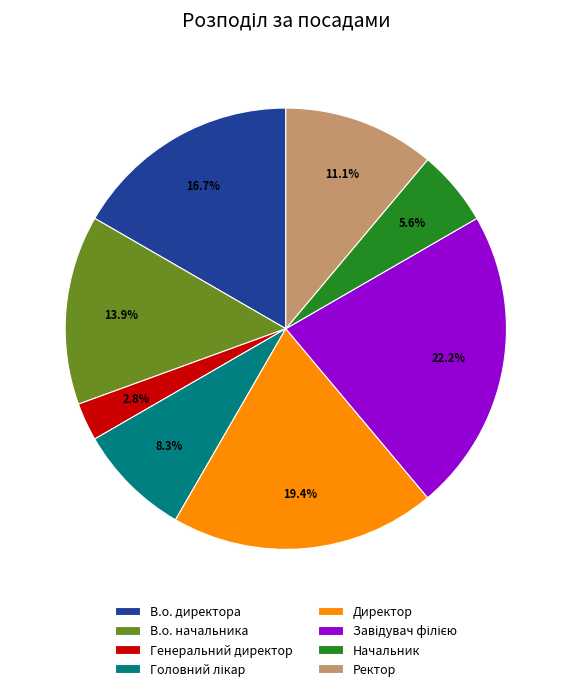

To the nearest percent, what is the difference between the largest and smallest slice percentages?

19%